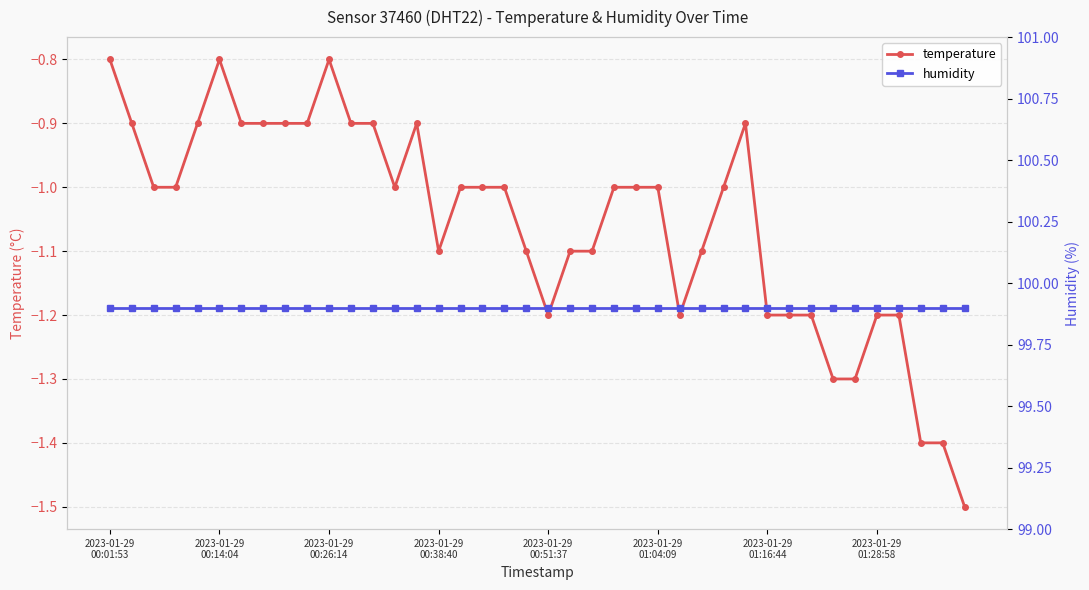

What are all the series names shown in the legend?

temperature, humidity